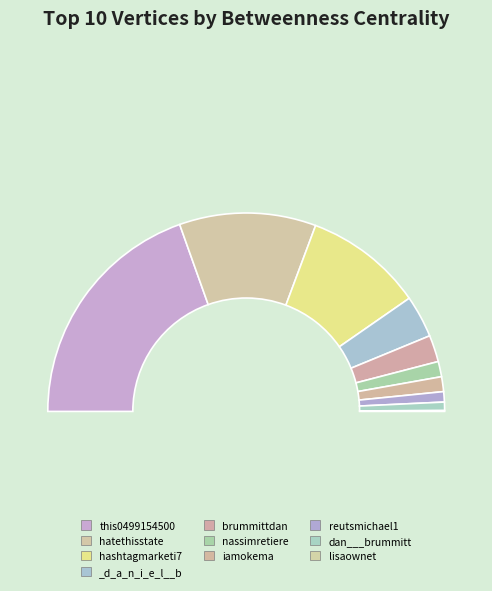

What percentage is NOT represented by this0499154500?

60.9%